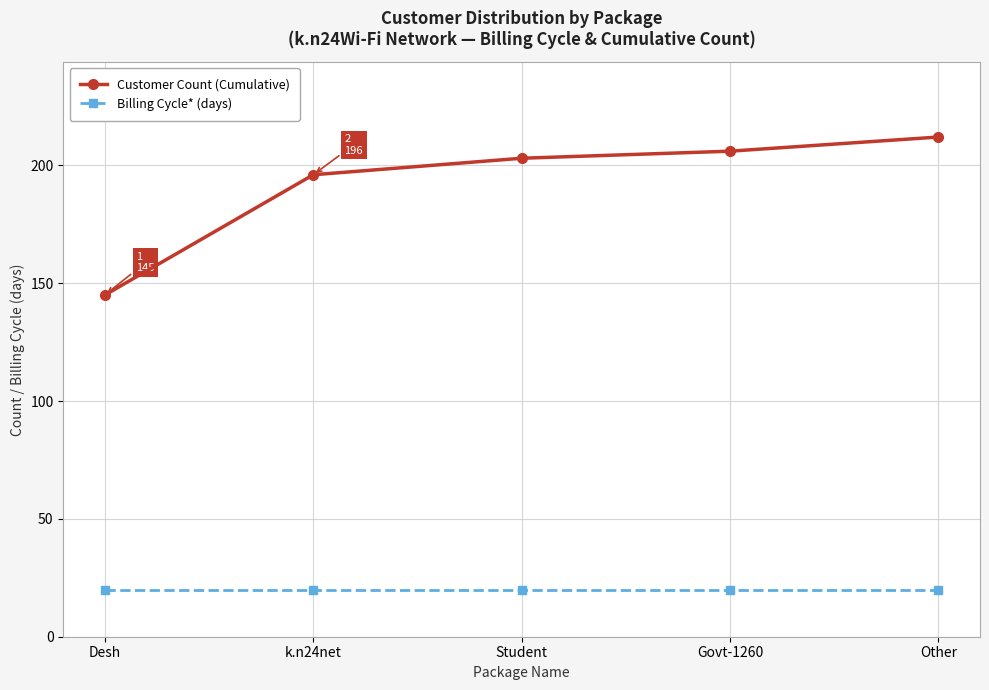

How many lines are shown in the chart?

2